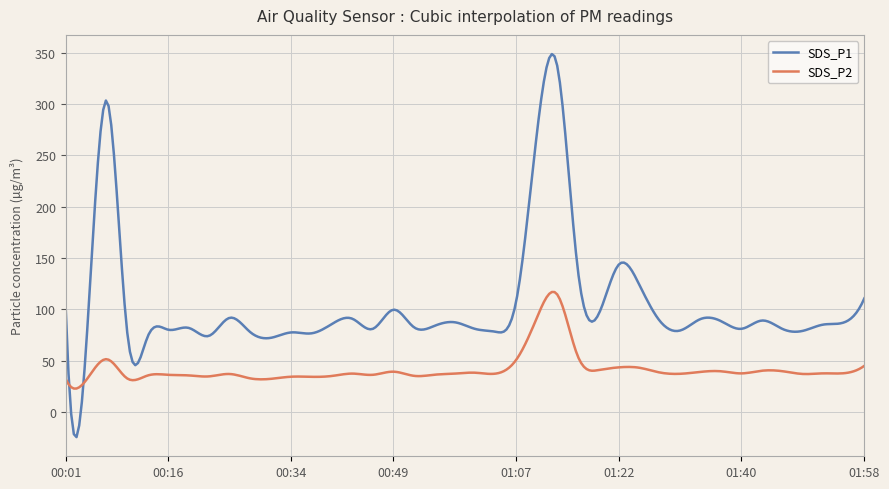

Count the number of categories in the chart.

300